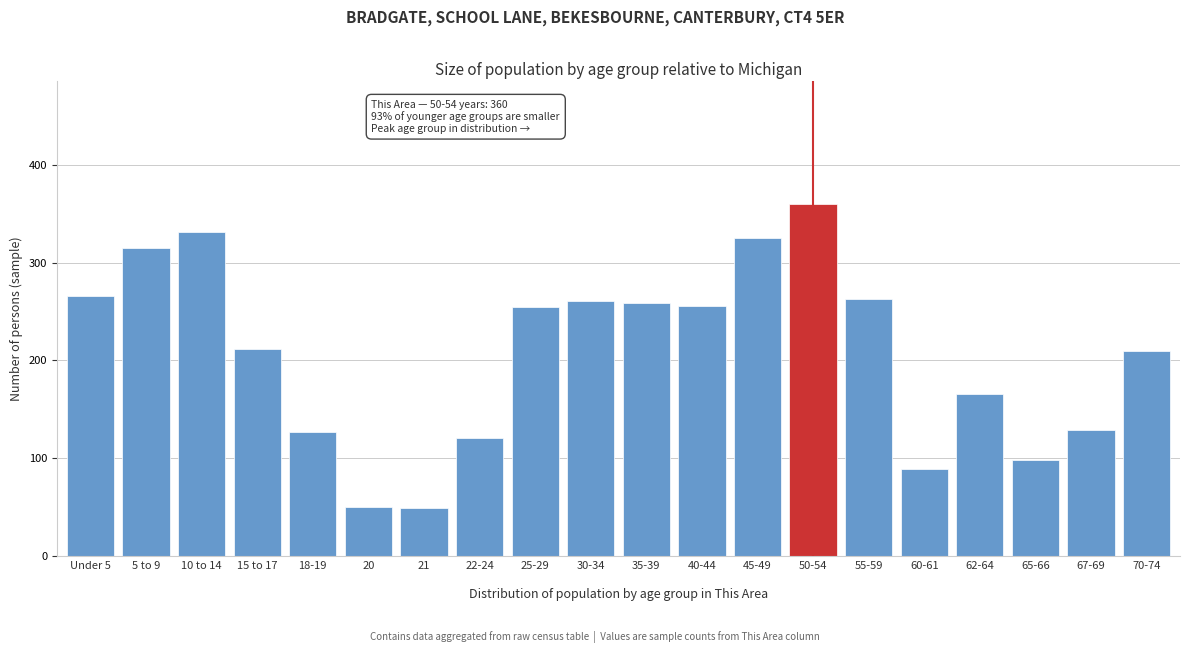

What is the minimum value shown in the chart?

49